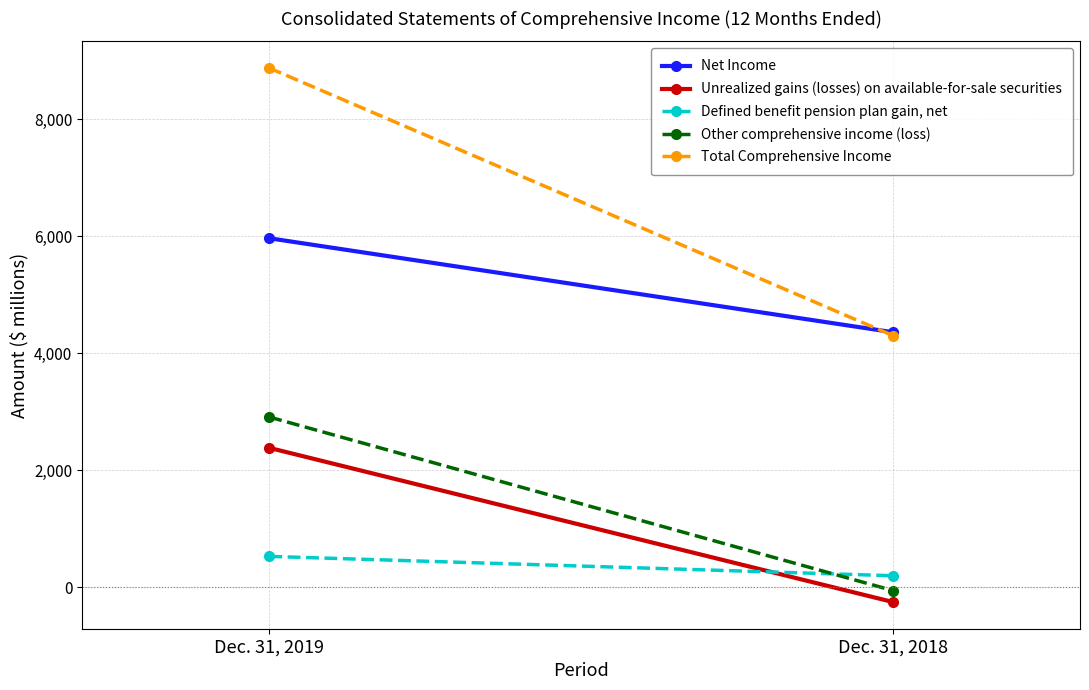

At how many categories does at least one series exceed 6253?

1